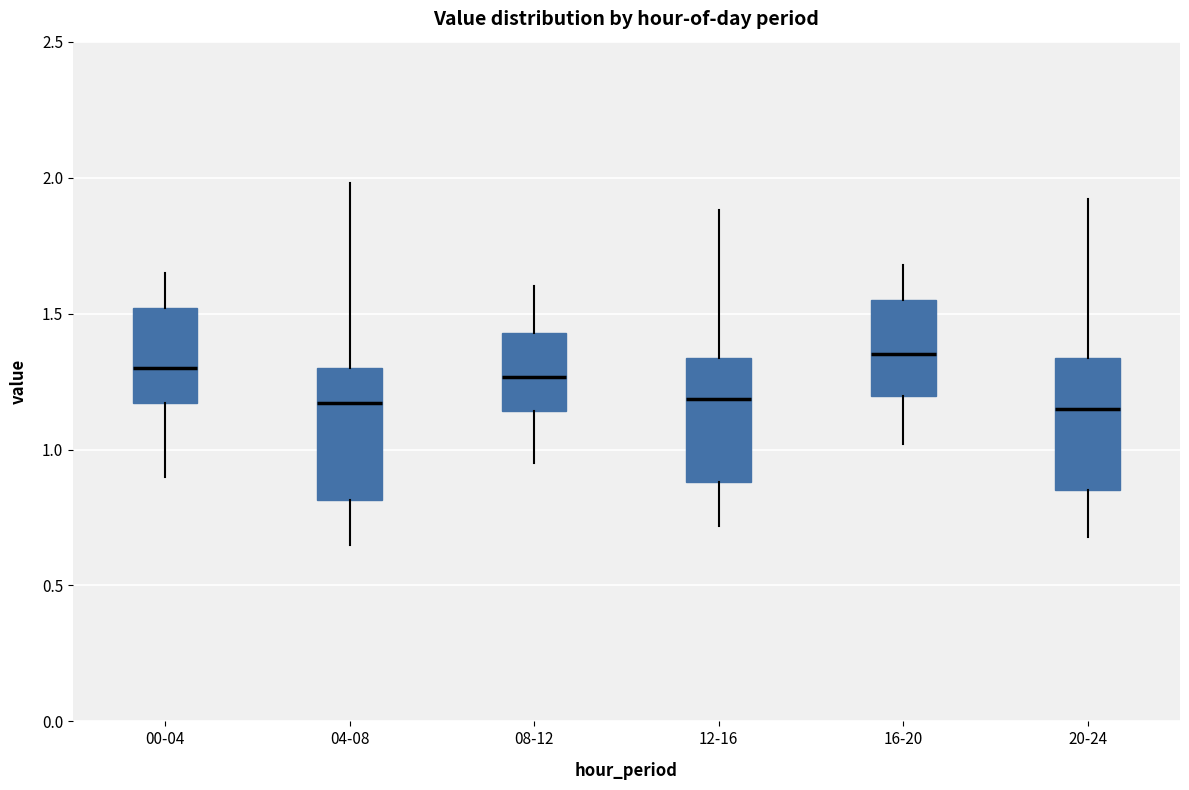

Which box's median line is the highest?

16-20